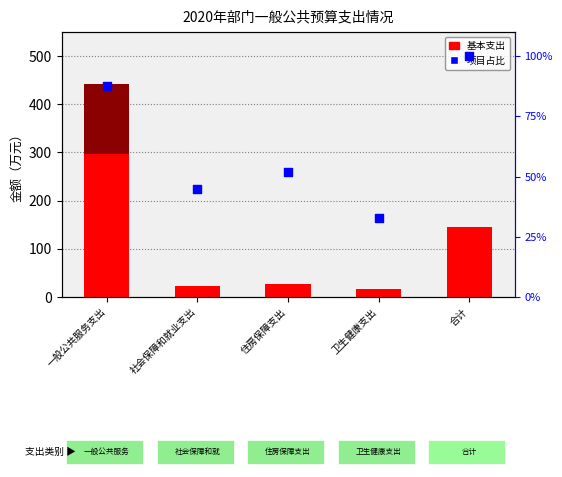

Is the value of 百分比 at 合计 greater than the value of 项目支出 at 一般公共服务支出?

No